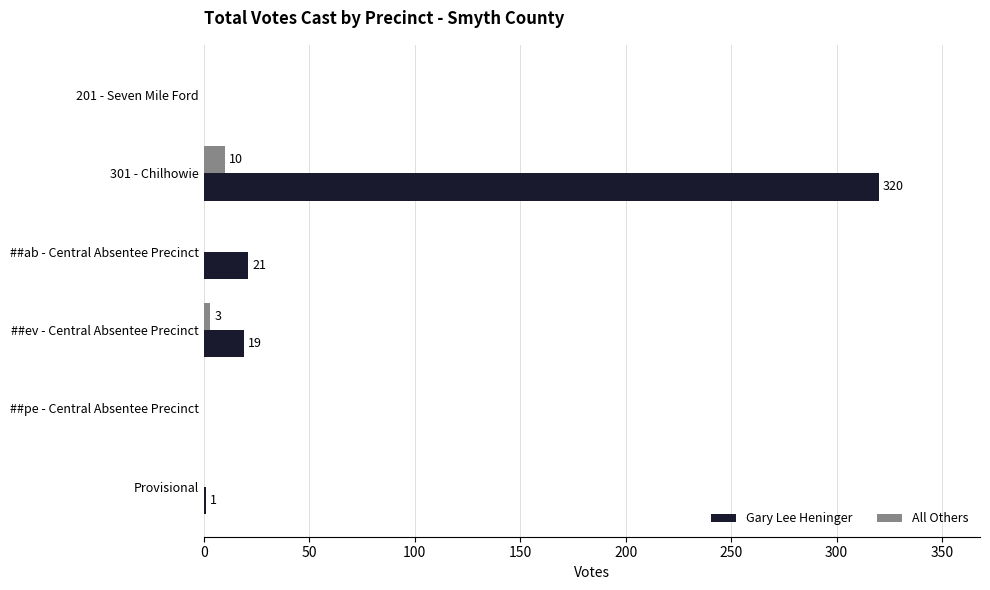

How many distinct data groups are displayed?

2